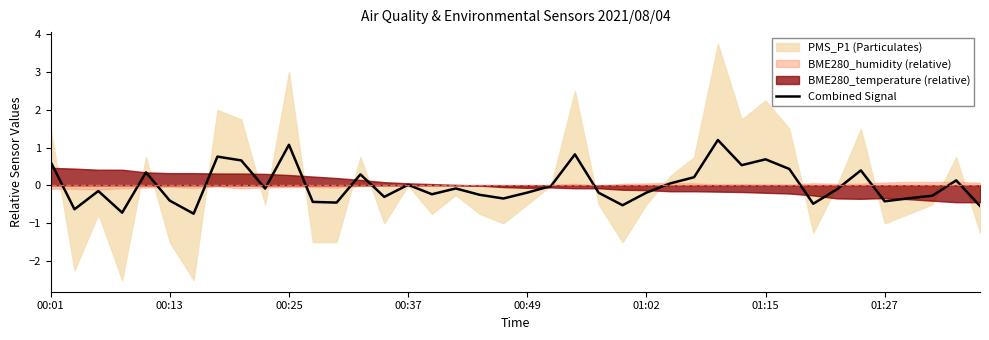

What is the difference between the maximum and minimum values?

2.0